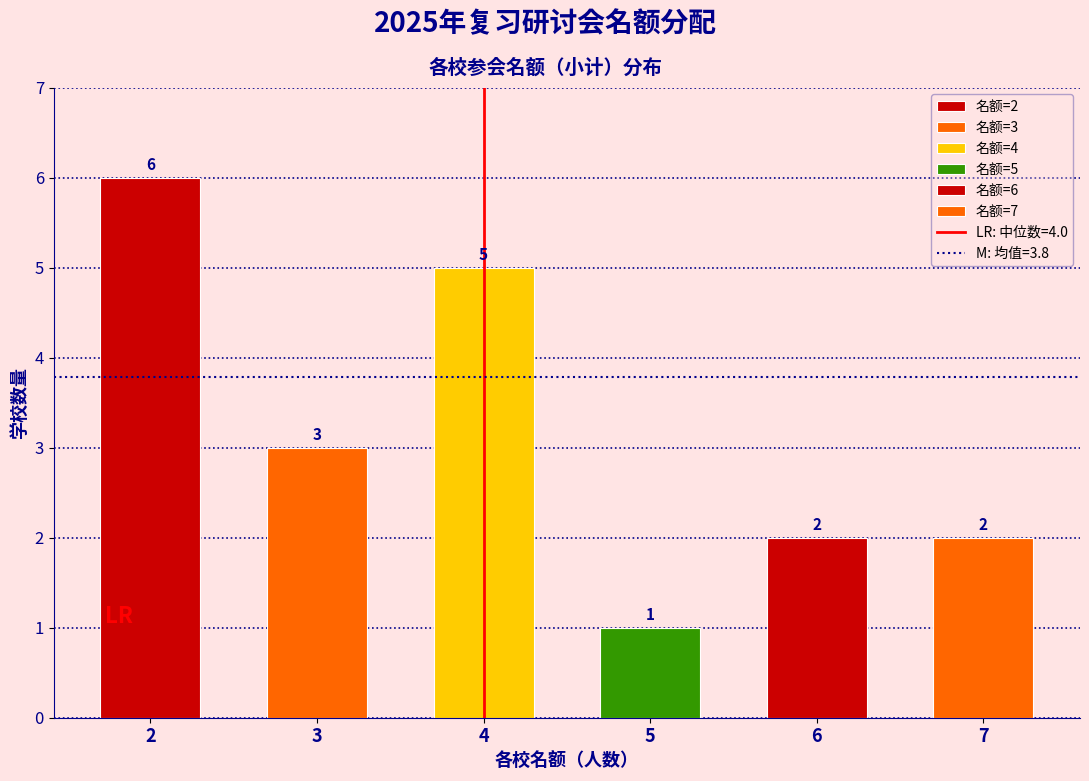

Reading left to right, transcribe all the data shown in this chart.

2=6	3=3	4=5	5=1	6=2	7=2